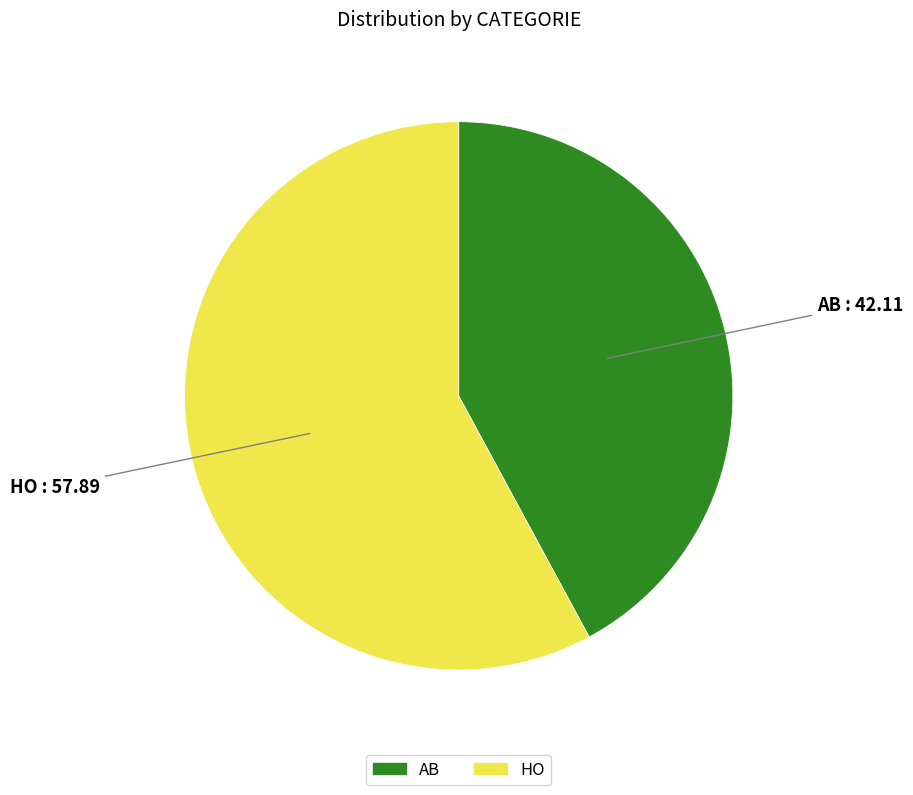

True or false: HO accounts for 58% of the total.

True